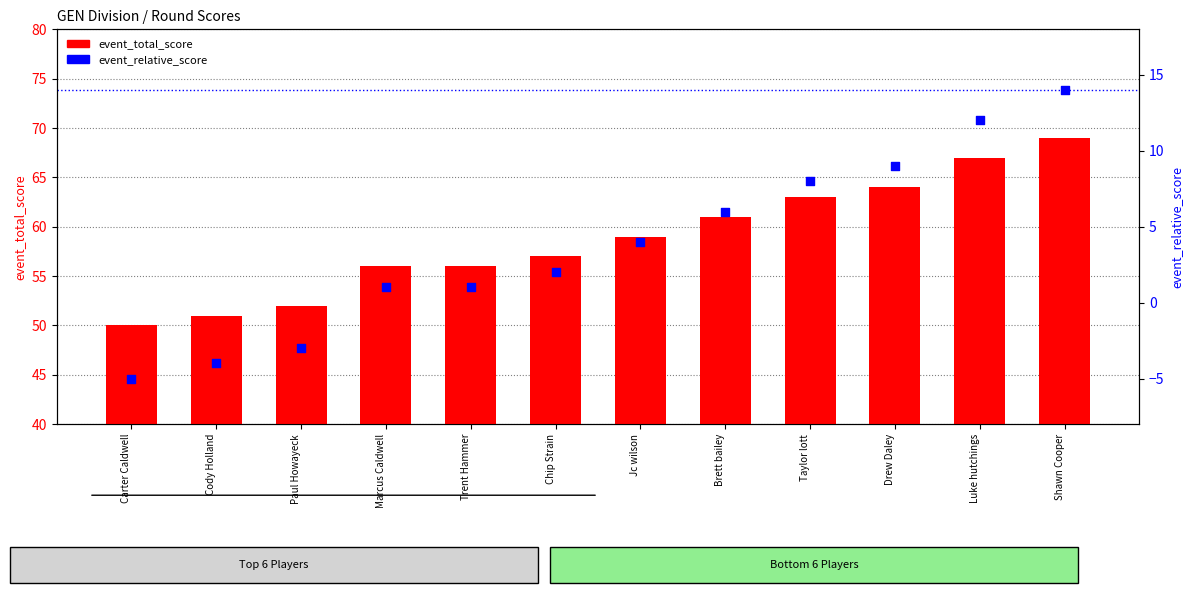

At how many categories does at least one series exceed 25?

12